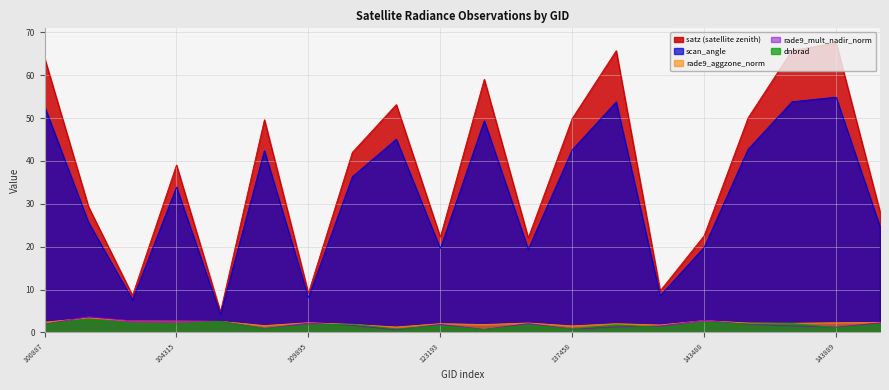

Where is the first local minimum for rade9_mult_nadir_norm?

109184